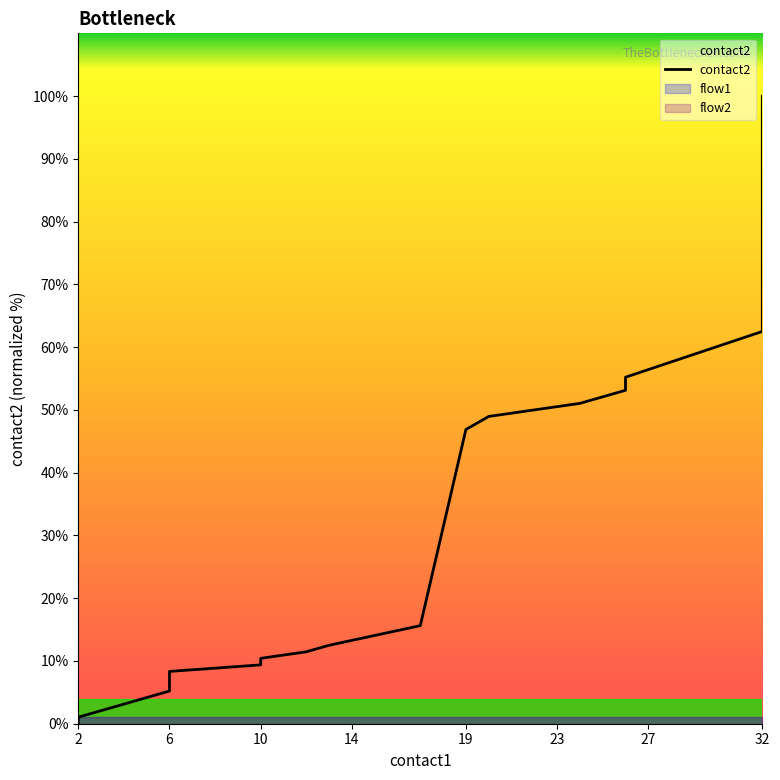

What is the maximum value shown in the chart?

100.0